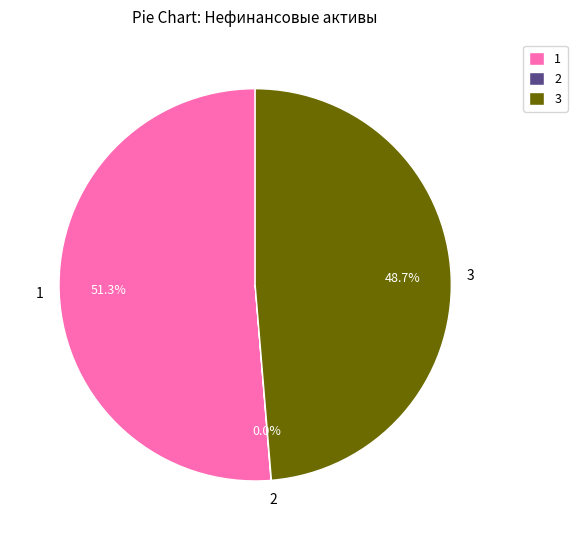

What portion of the pie excludes 1?

48.7%